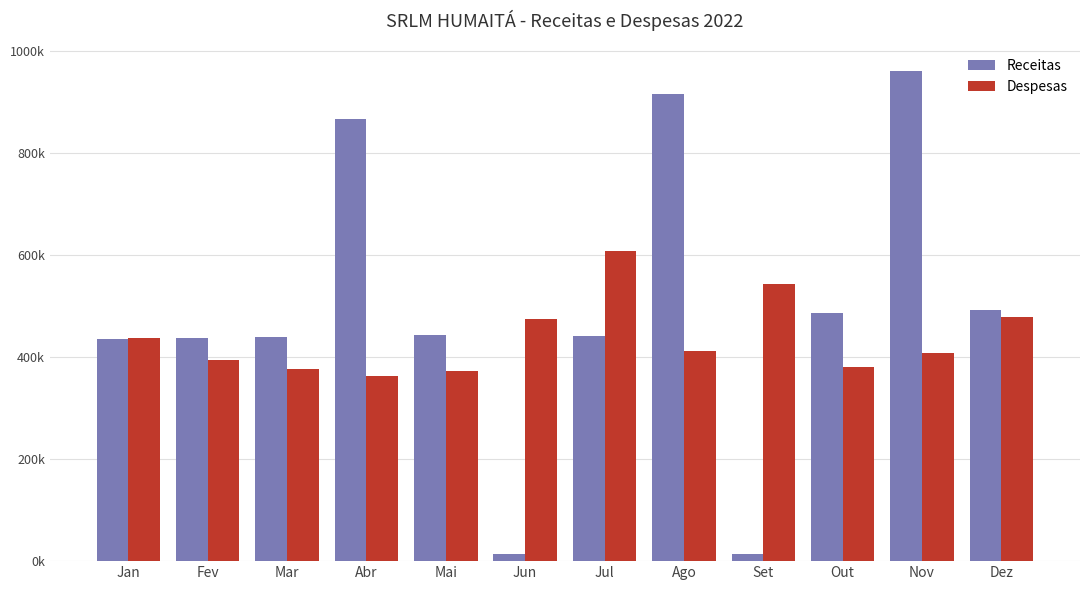

Which label corresponds to the smallest value in the chart?

Set